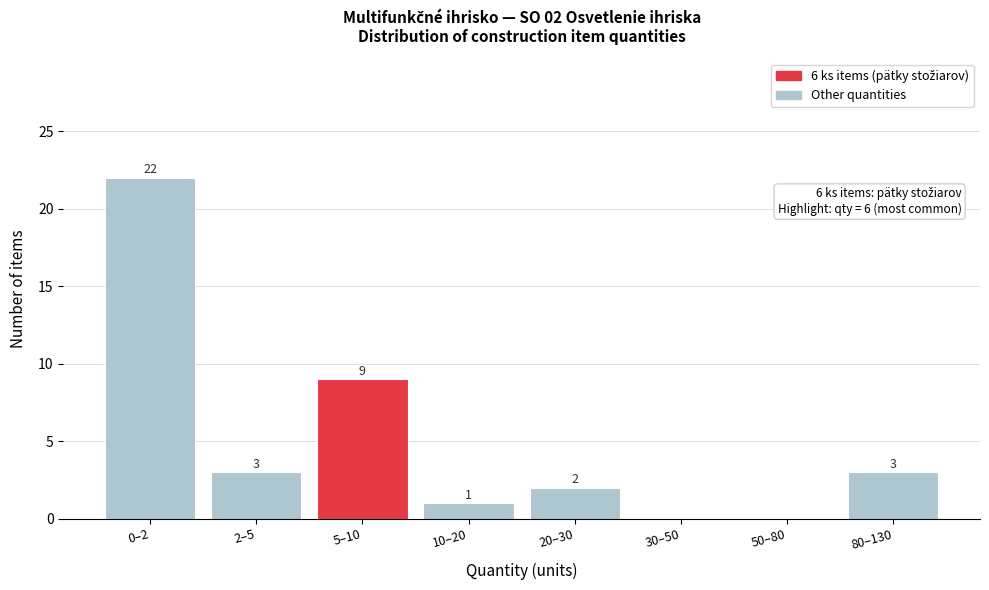

Reading right to left, list all the values displayed in this chart.

80–130=3	50–80=0	30–50=0	20–30=2	10–20=1	5–10=9	2–5=3	0–2=22